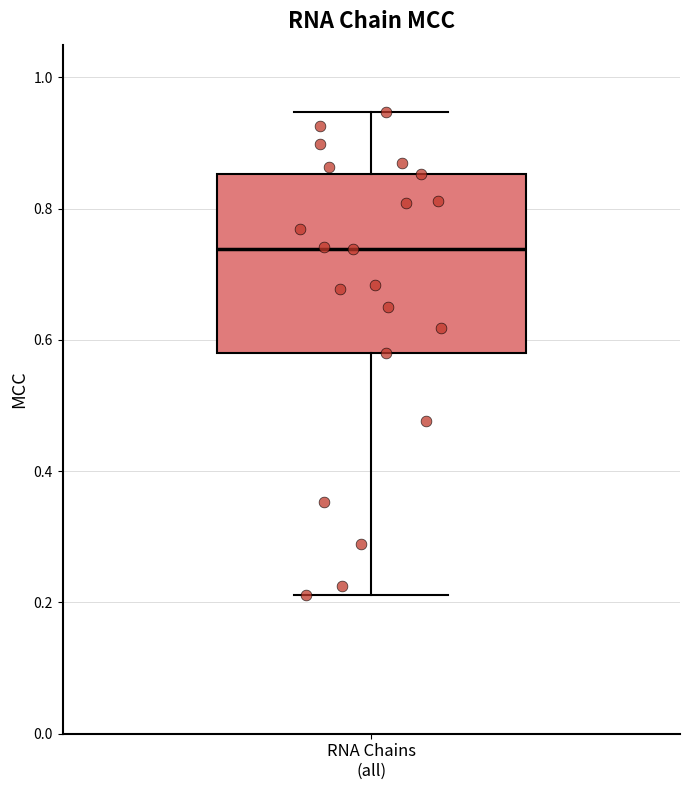

Read this box plot against the y-axis: the position of the median line, the range covered by the box, and the ends of both whiskers. The values are not printed on the chart, so give them approximately, as read against the axis.

median 0.74, box 0.58 to 0.86, whiskers 0.22 to 0.94